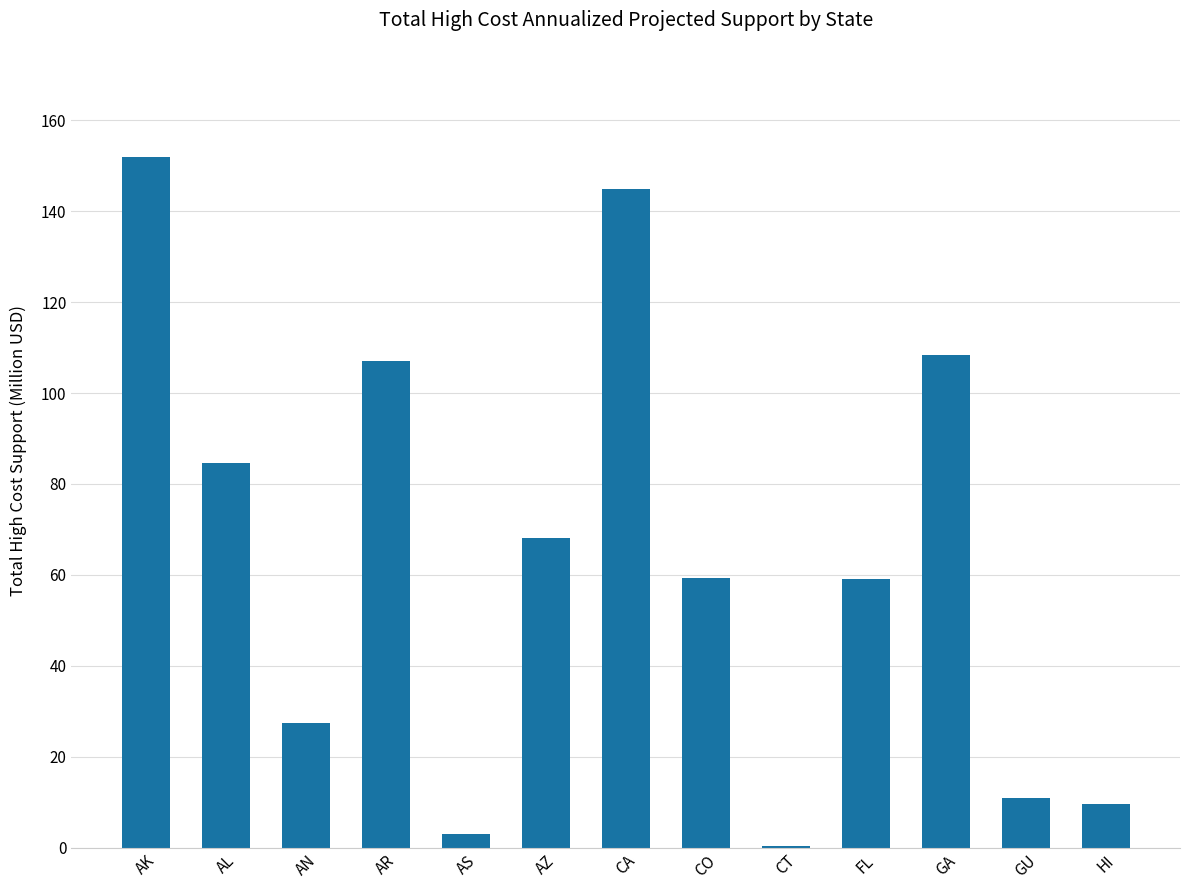

True or false: the data shows 112.4 at AZ.

False